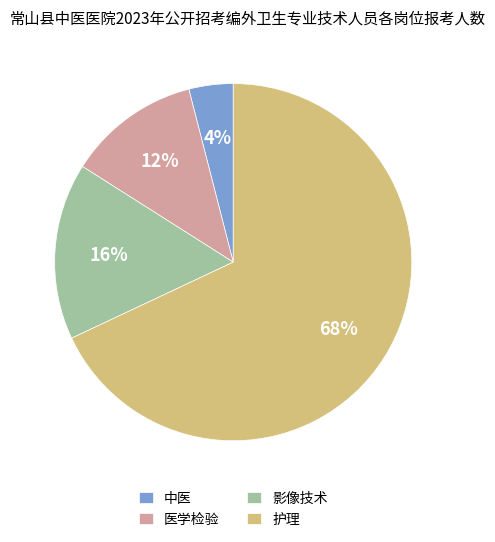

Which category has the biggest portion of the pie?

护理